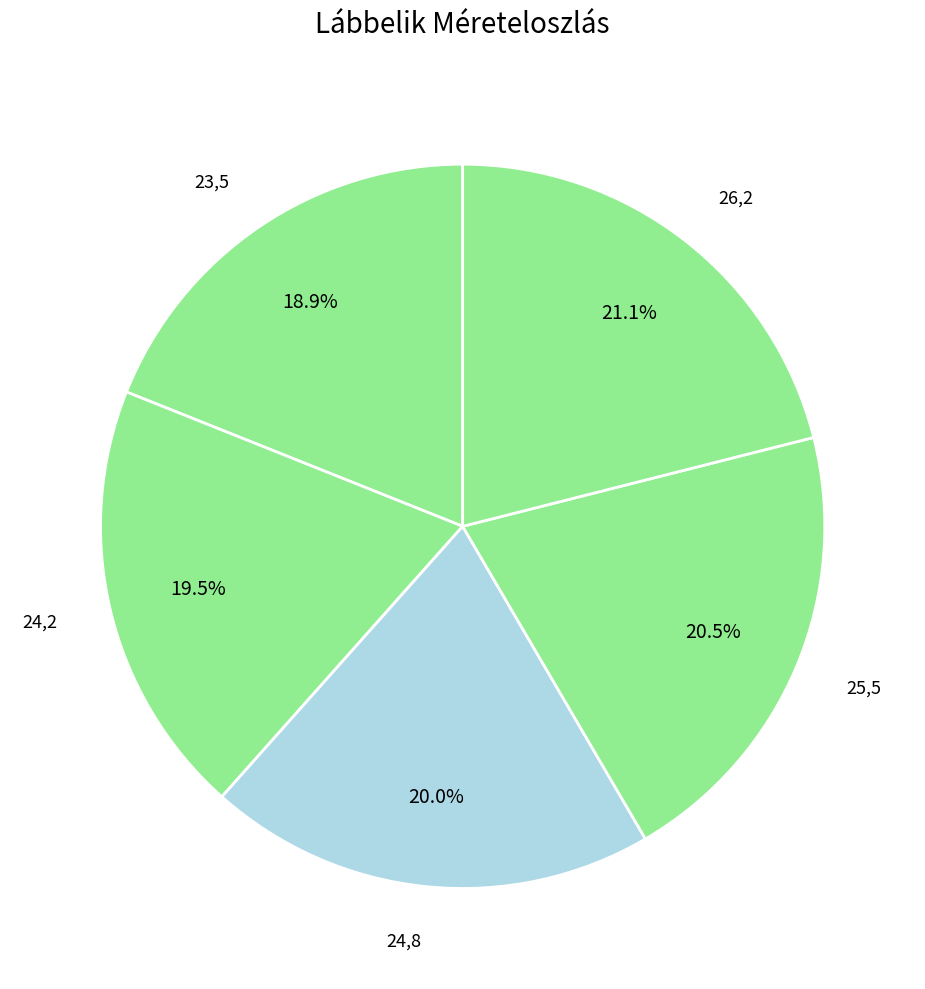

To the nearest percent, what percentage of the pie is 23,5?

19%